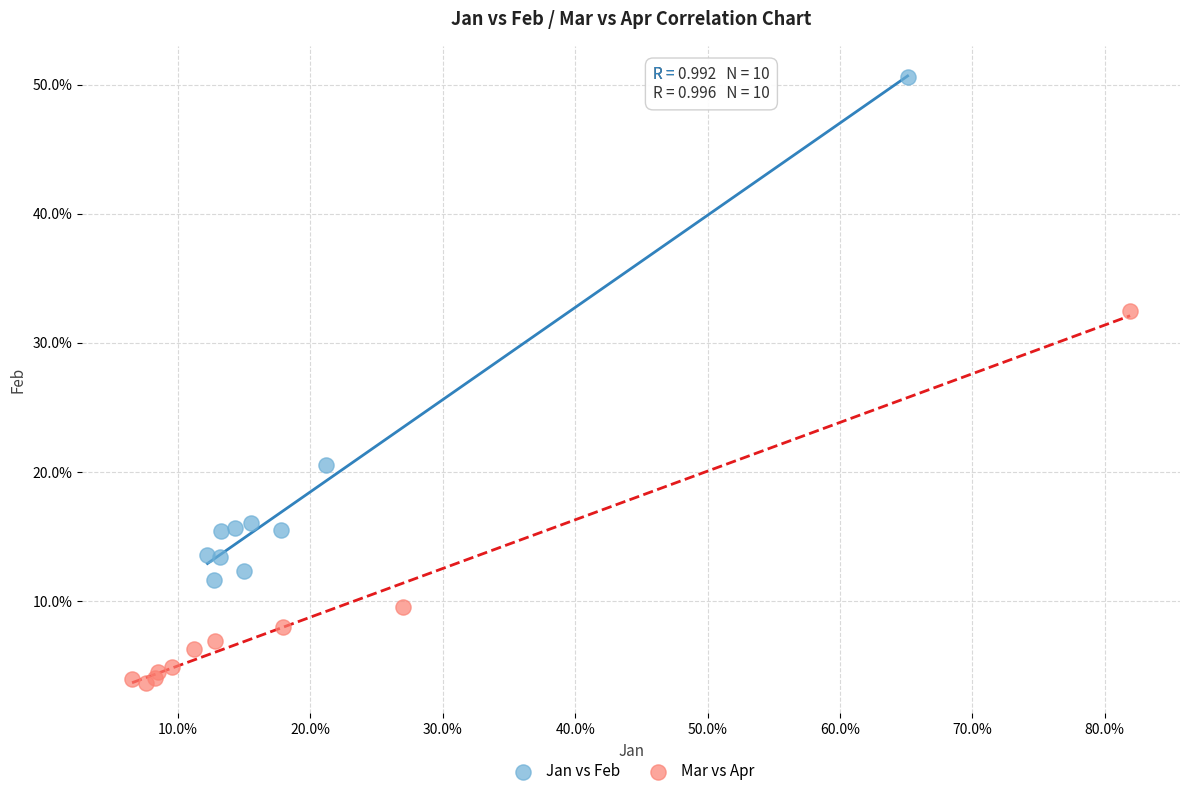

What are all the series names shown in the legend?

Jan vs Feb, Mar vs Apr